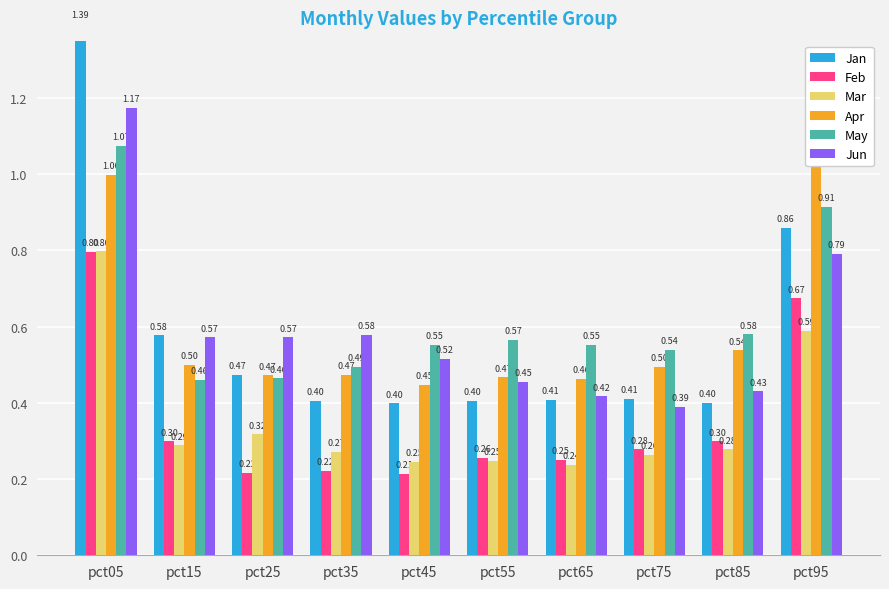

Which has a higher value, pct05 or pct85?

pct05